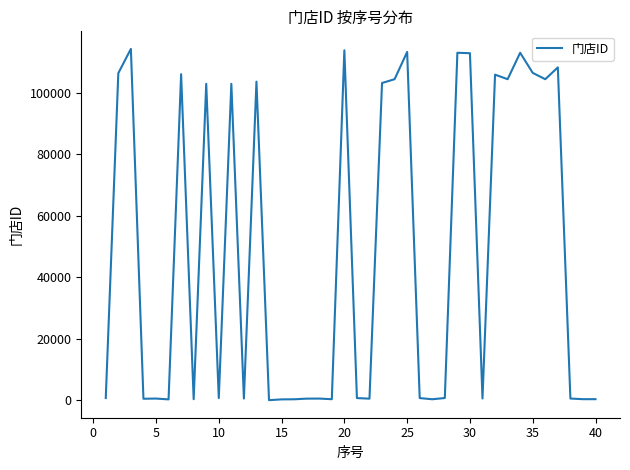

What is the difference between the maximum and minimum values?

114230